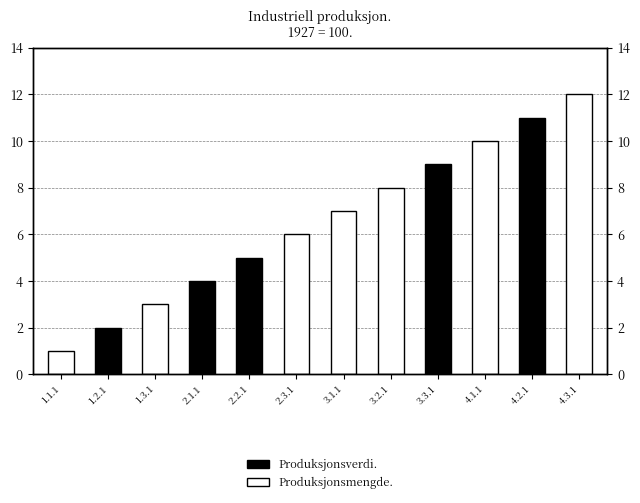

What is the difference between the highest and lowest values at 1.3.1?

3